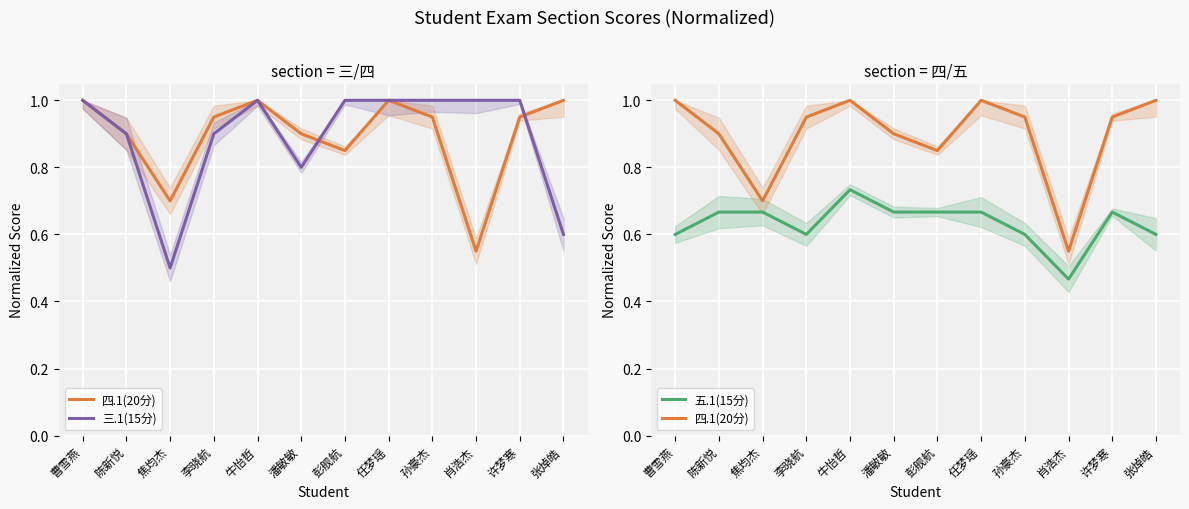

Reading right to left, what are all the values shown in this chart?

四.1(20分): 张焯皓=1.0	许梦寒=0.9	肖浩杰=0.6	孙豪杰=0.9	任梦瑶=1.0	彭舰航=0.8	潘敏敏=0.9	牛怡哲=1.0	李晓航=0.9	焦均杰=0.7	陈新悦=0.9	曹雪燕=1.0
三.1(15分): 张焯皓=0.6	许梦寒=1.0	肖浩杰=1.0	孙豪杰=1.0	任梦瑶=1.0	彭舰航=1.0	潘敏敏=0.8	牛怡哲=1.0	李晓航=0.9	焦均杰=0.5	陈新悦=0.9	曹雪燕=1.0
五.1(15分): 张焯皓=0.6	许梦寒=0.7	肖浩杰=0.5	孙豪杰=0.6	任梦瑶=0.7	彭舰航=0.7	潘敏敏=0.7	牛怡哲=0.7	李晓航=0.6	焦均杰=0.7	陈新悦=0.7	曹雪燕=0.6